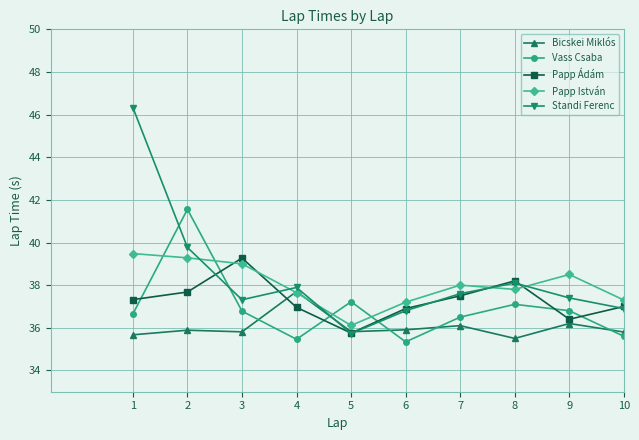

Is it true that Bicskei Miklós equals 35.9 at 2?

True